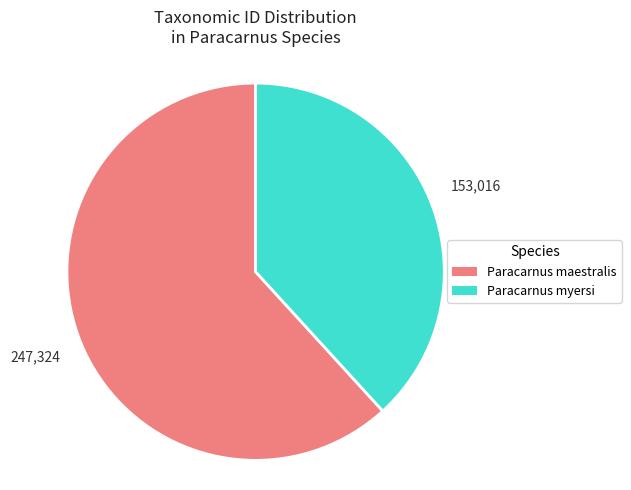

Is it true that Paracarnus myersi is 38% of the pie?

True